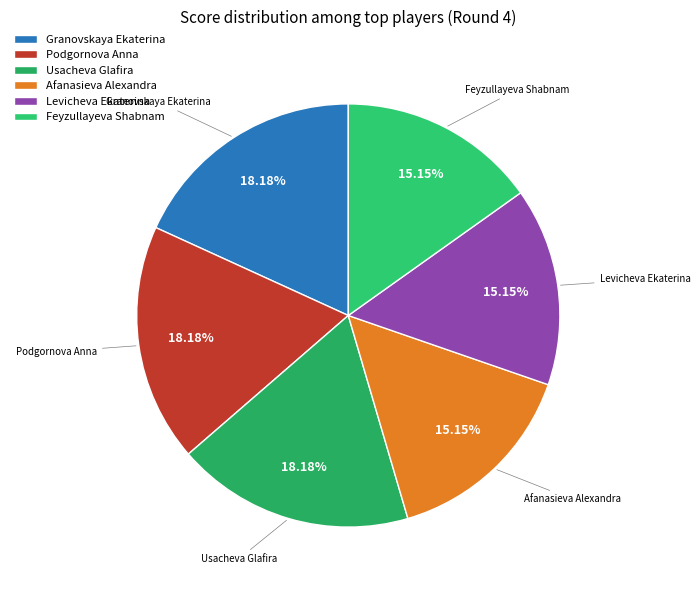

To the nearest percent, what portion does Feyzullayeva Shabnam represent?

15%